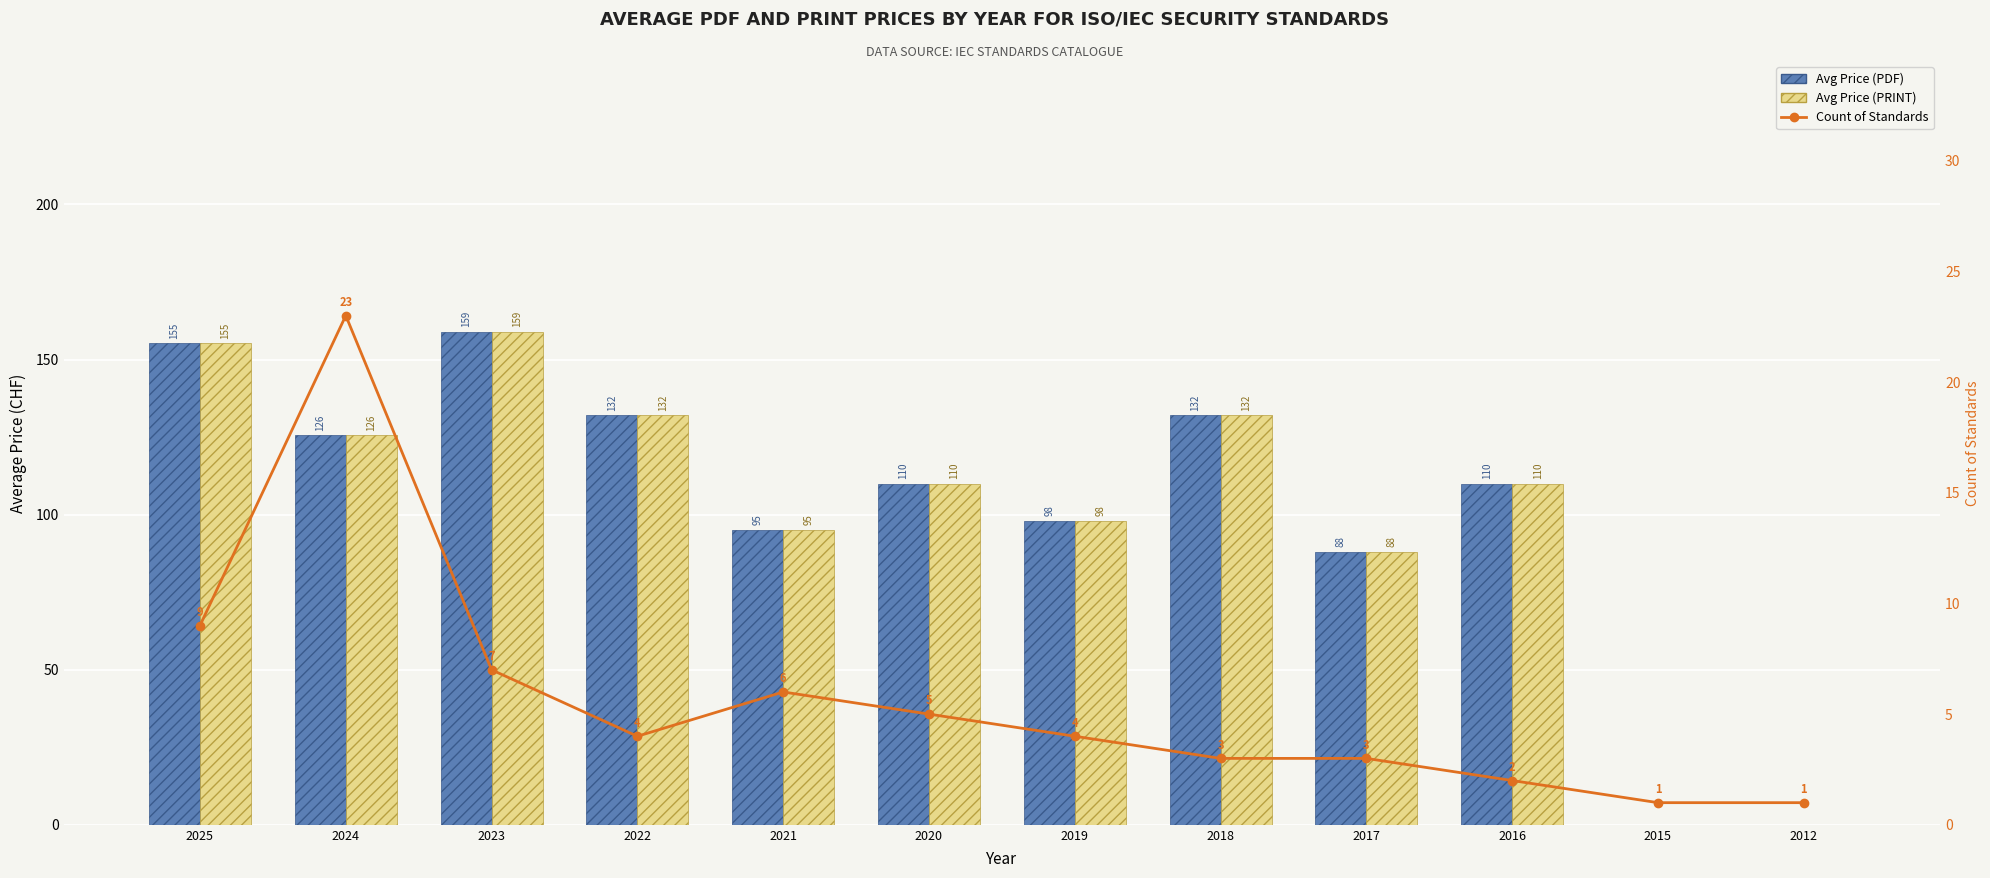

List the labels in order of Count of Standards value, largest first.

2024, 2025, 2023, 2021, 2020, 2022, 2019, 2018, 2017, 2016, 2015, 2012